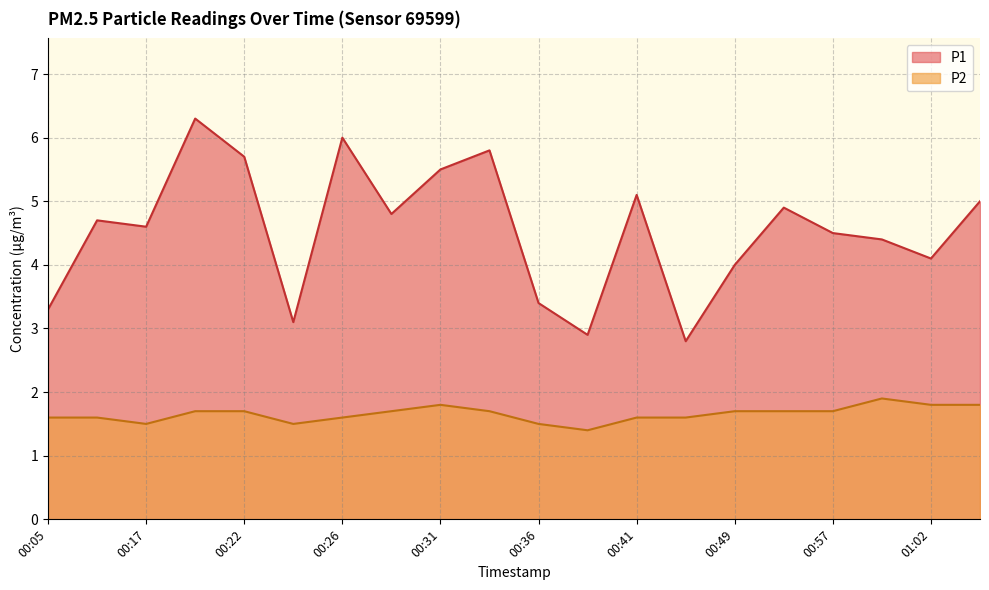

Reading right to left, transcribe all the data shown in this chart.

P1: 01:04=5.0	01:02=4.1	00:59=4.4	00:57=4.5	00:54=4.9	00:49=4.0	00:46=2.8	00:41=5.1	00:39=2.9	00:36=3.4	00:34=5.8	00:31=5.5	00:29=4.8	00:26=6.0	00:24=3.1	00:22=5.7	00:19=6.3	00:17=4.6	00:14=4.7	00:05=3.3
P2: 01:04=1.8	01:02=1.8	00:59=1.9	00:57=1.7	00:54=1.7	00:49=1.7	00:46=1.6	00:41=1.6	00:39=1.4	00:36=1.5	00:34=1.7	00:31=1.8	00:29=1.7	00:26=1.6	00:24=1.5	00:22=1.7	00:19=1.7	00:17=1.5	00:14=1.6	00:05=1.6